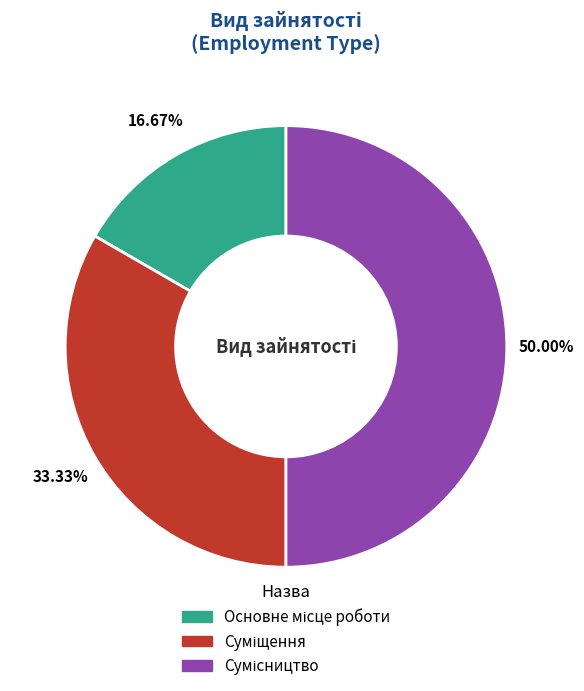

What is the smallest slice in the pie chart?

Основне місце роботи